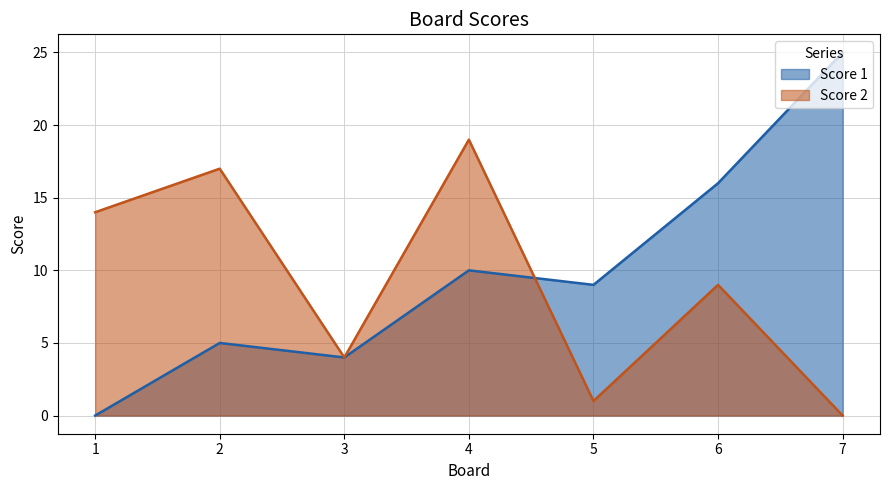

What is the approximate value of Score 2 at 2?

17